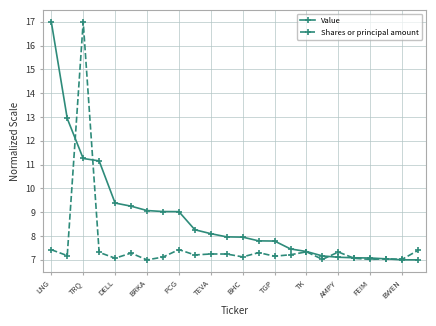

Rank the series by their average value, from lowest to highest.

Shares or principal amount, Value